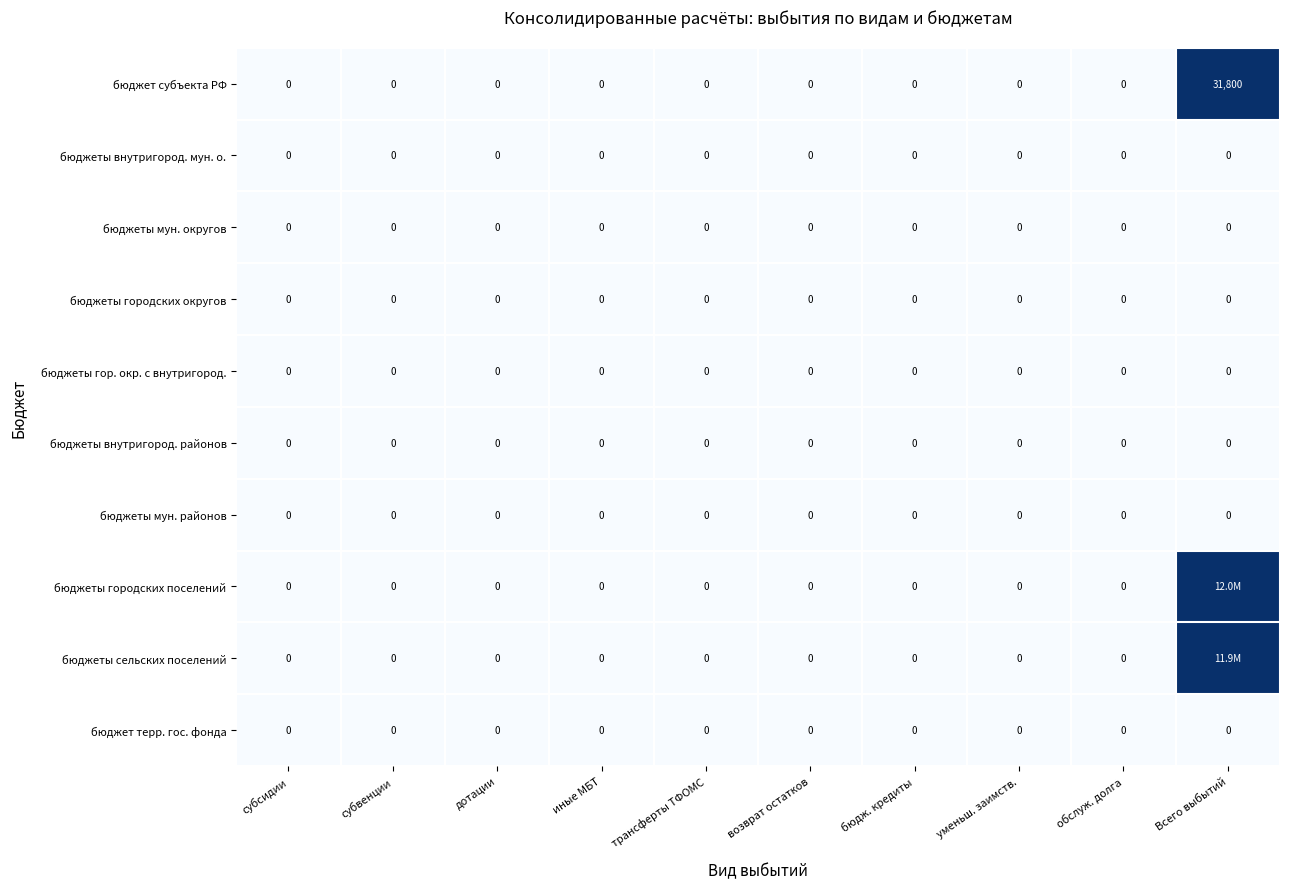

The бюджет субъекта РФ series shows 19658 at обслуж. долга. True or false?

False